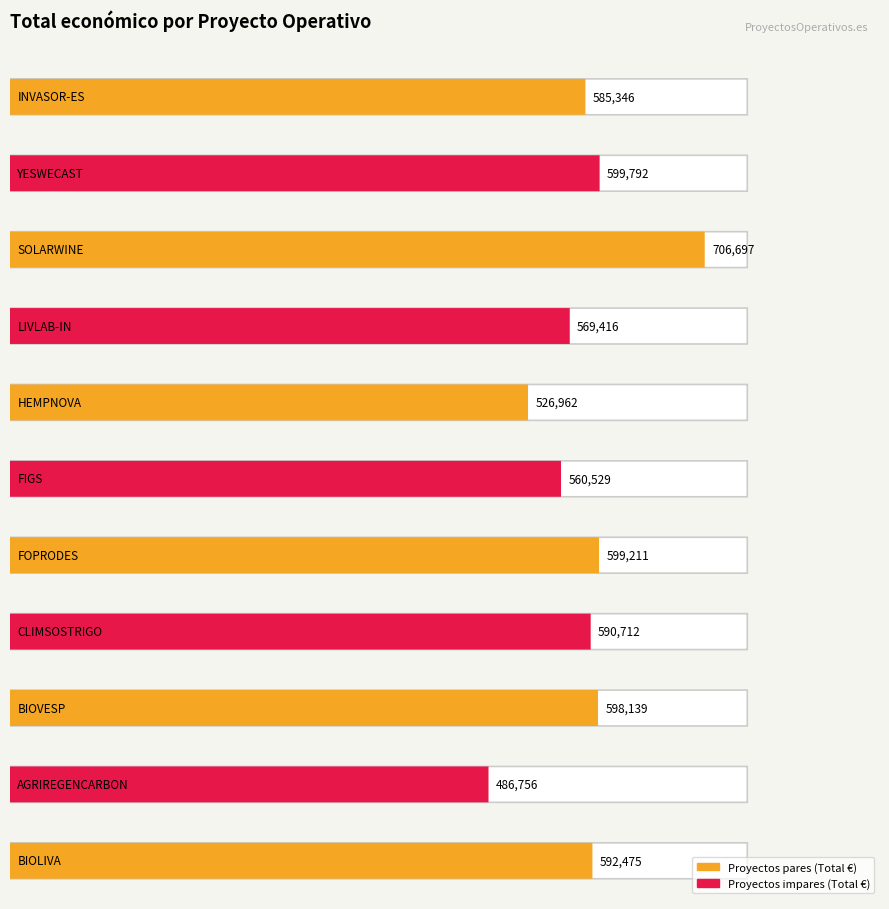

How many bars are there in total?

11